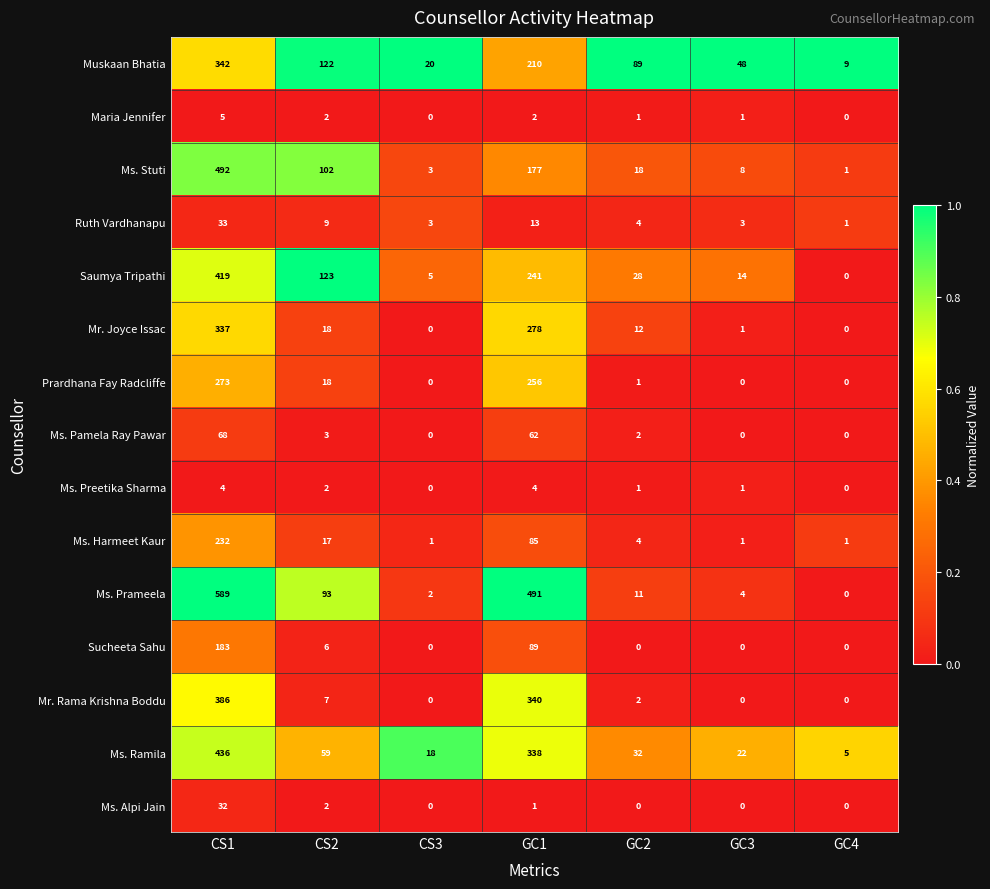

The Mr. Rama Krishna Boddu series shows 269 at GC4. True or false?

False